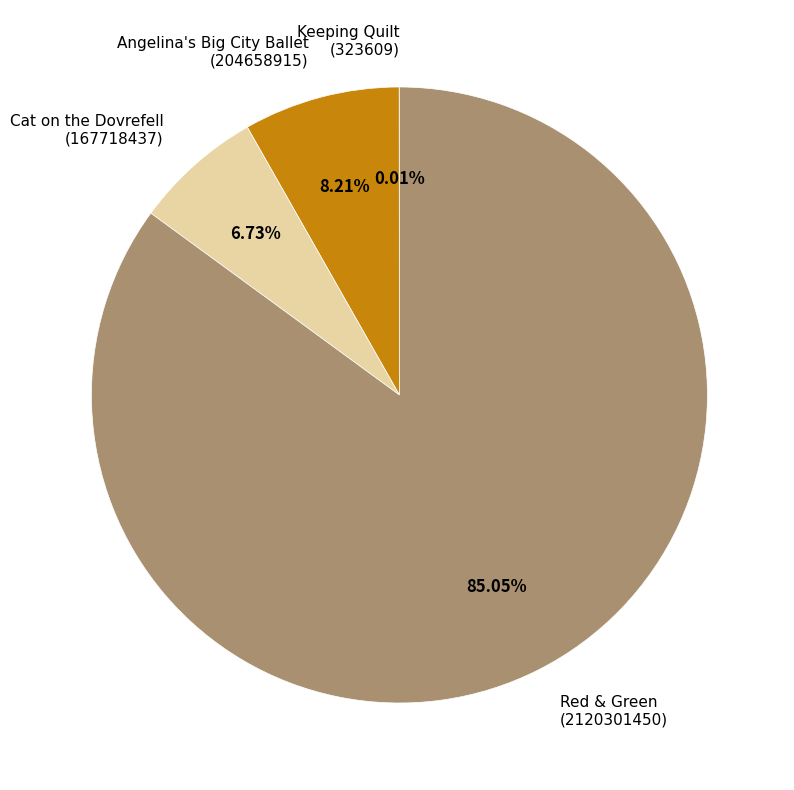

Does any single category account for the majority?

Yes